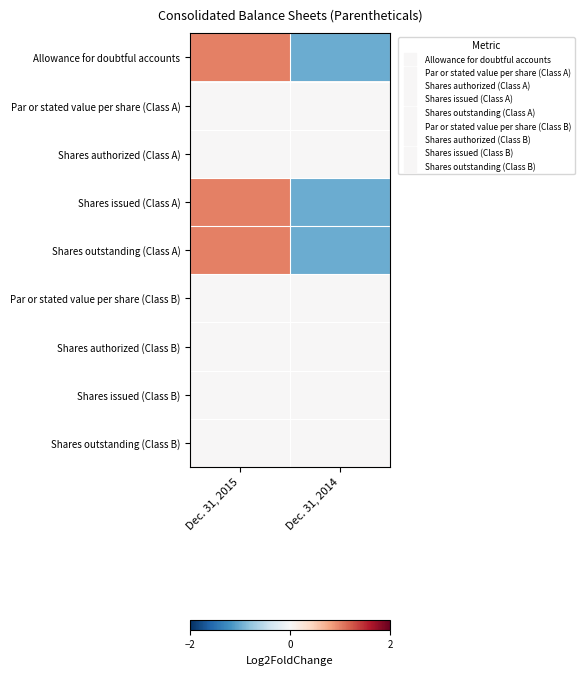

At which category is the sum across all series the highest?

Dec. 31, 2015